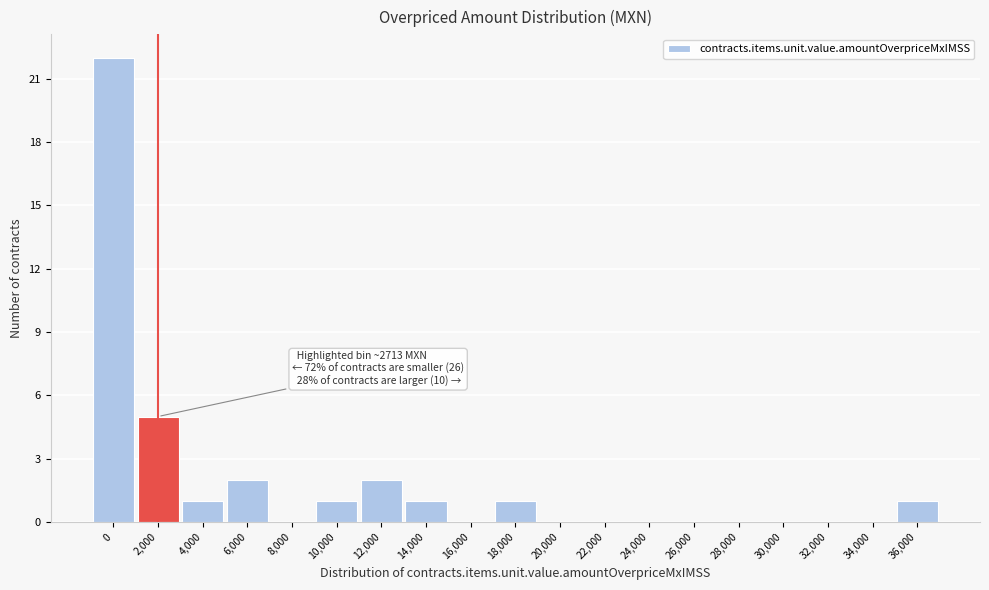

Reading left to right, list all the values displayed in this chart.

0=22	2,000=5	4,000=1	6,000=2	8,000=0	10,000=1	12,000=2	14,000=1	16,000=0	18,000=1	20,000=0	22,000=0	24,000=0	26,000=0	28,000=0	30,000=0	32,000=0	34,000=0	36,000=1